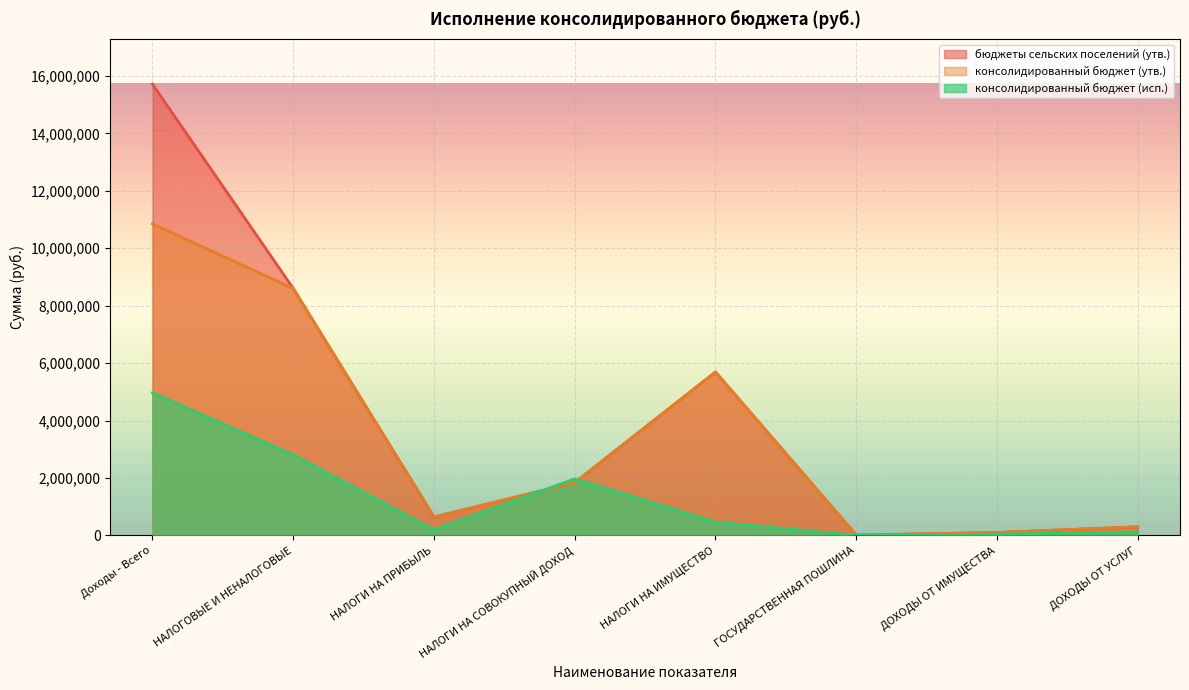

True or false: консолидированный бюджет (утв.) and бюджеты сельских поселений (утв.) cross at least once.

False